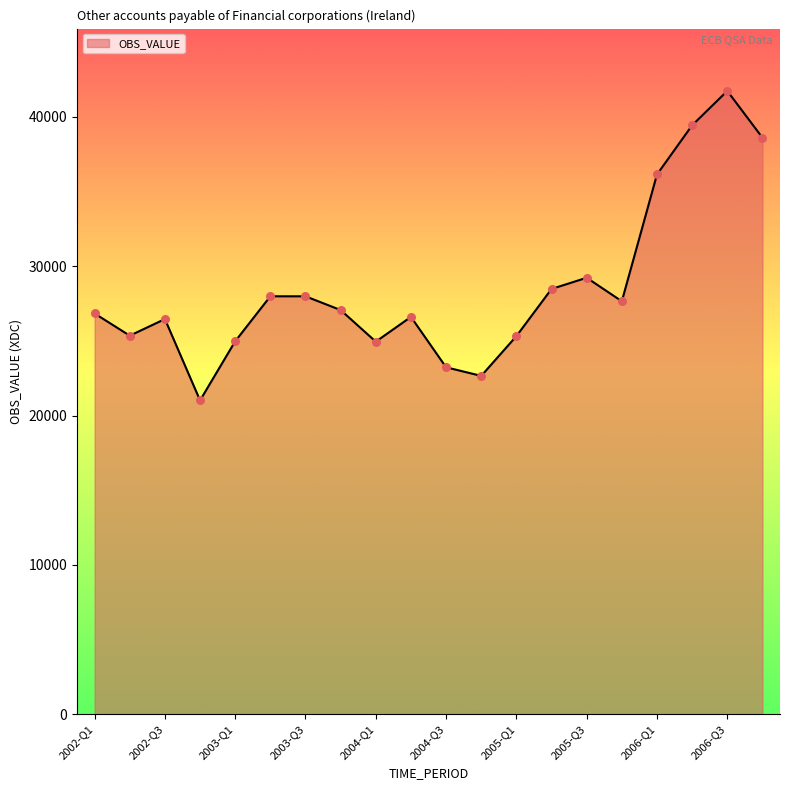

What is the difference between the maximum and minimum values?

20713